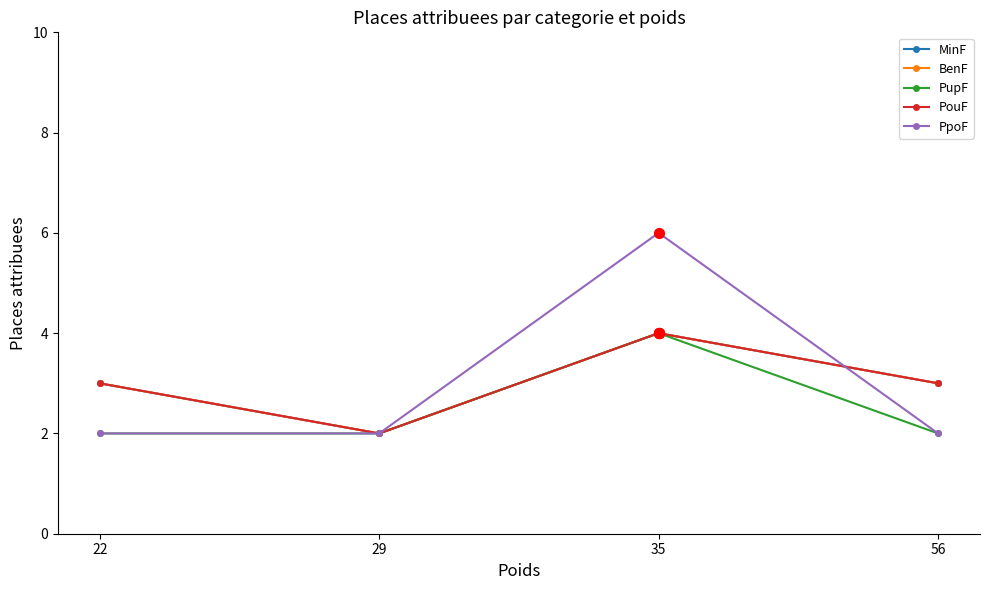

Is this an area chart (filled region under the line)?

No